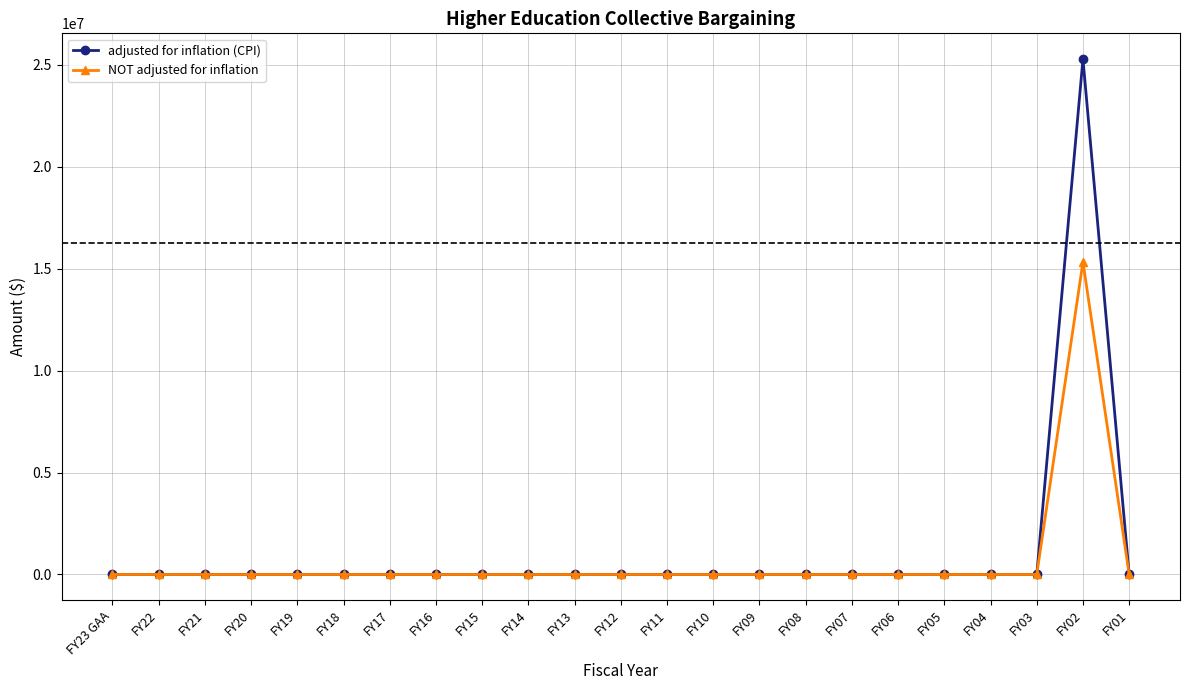

Which series has the widest spread of values?

adjusted for inflation (CPI)